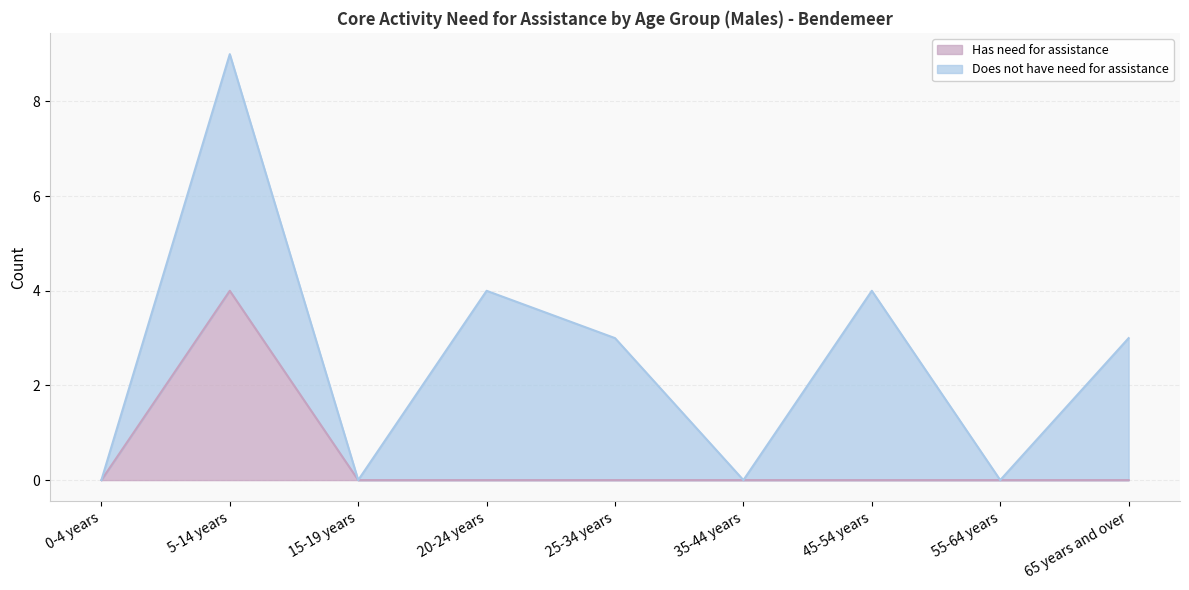

Between 55-64 years and 15-19 years, which is larger?

55-64 years